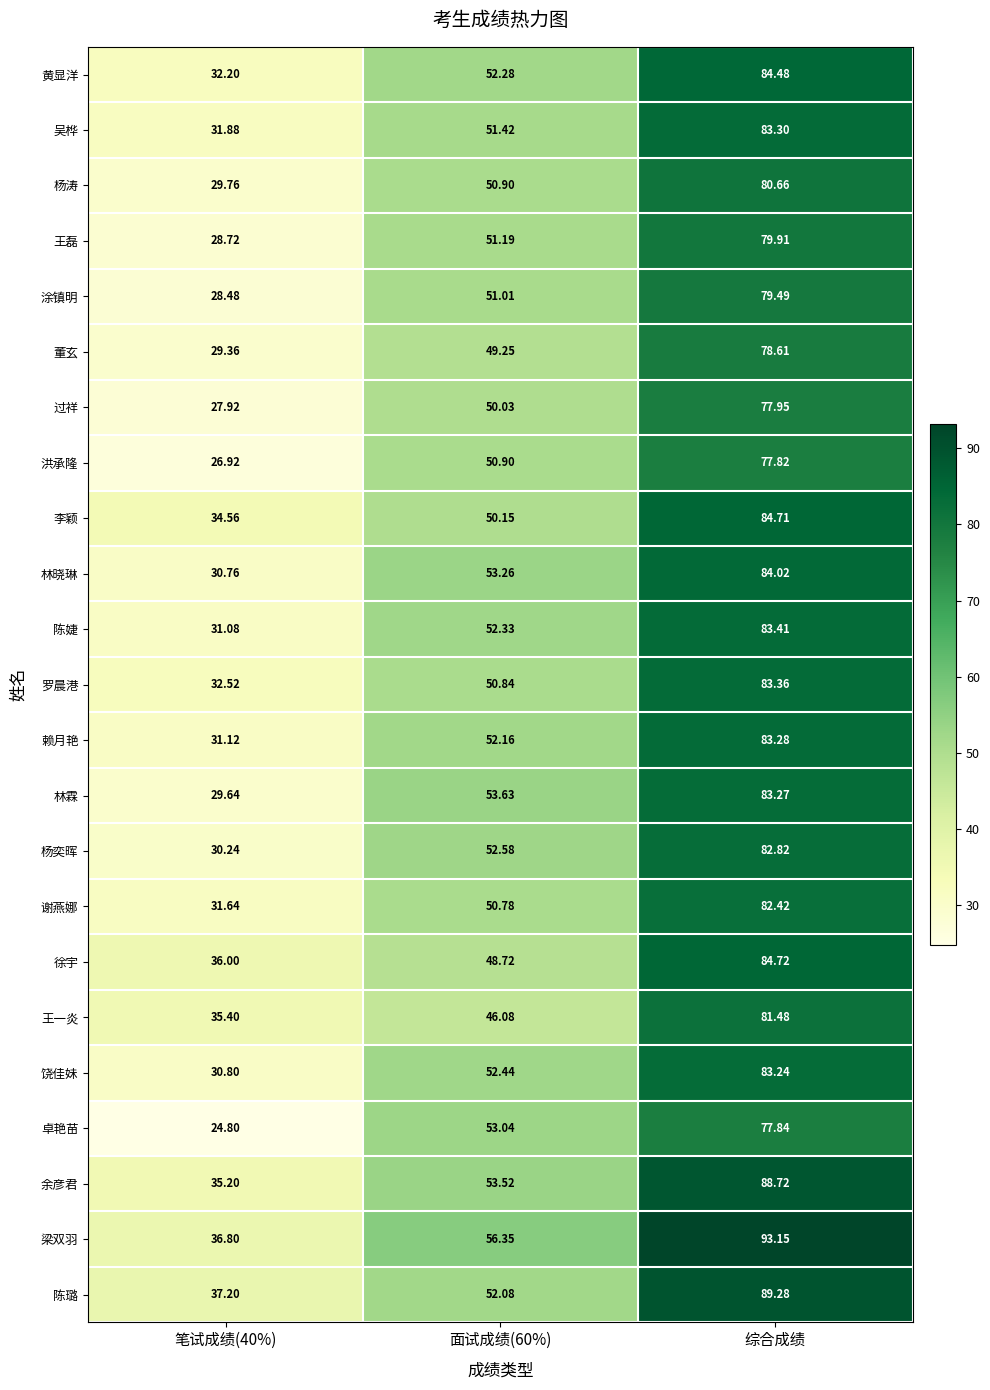

Rank the series by their maximum value, from highest to lowest.

梁双羽, 陈璐, 余彦君, 徐宇, 李颖, 黄显洋, 林晓琳, 陈婕, 罗晨港, 吴桦, 赖月艳, 林霖, 饶佳妹, 杨奕晖, 谢燕娜, 王一炎, 杨涛, 王磊, 涂镇明, 董玄, 过祥, 卓艳苗, 洪承隆